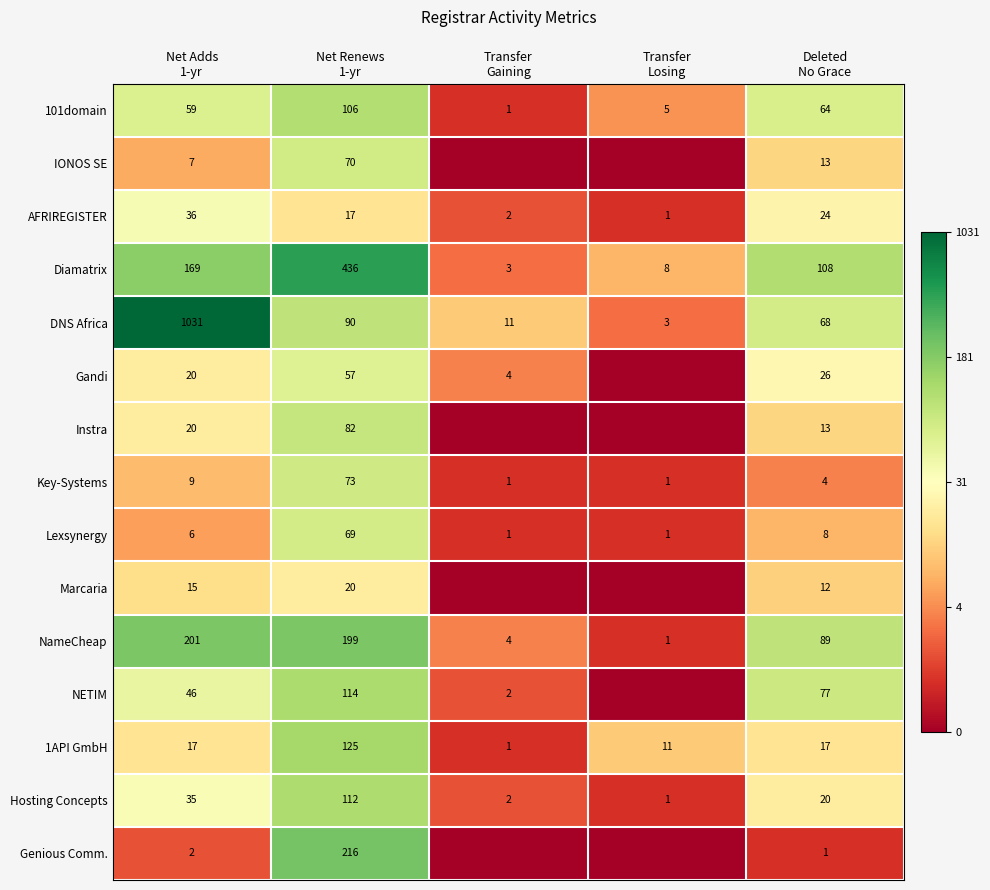

What is the difference between the maximum and minimum values in the Lexsynergy series?

68